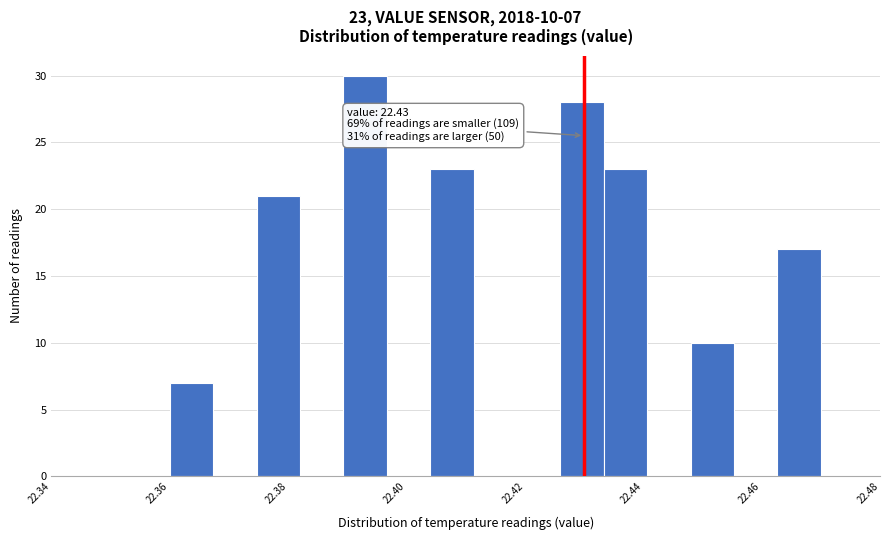

Around what value on the x-axis is the tallest bar? Give the approximate position of its centre, as read against the axis.

22.394